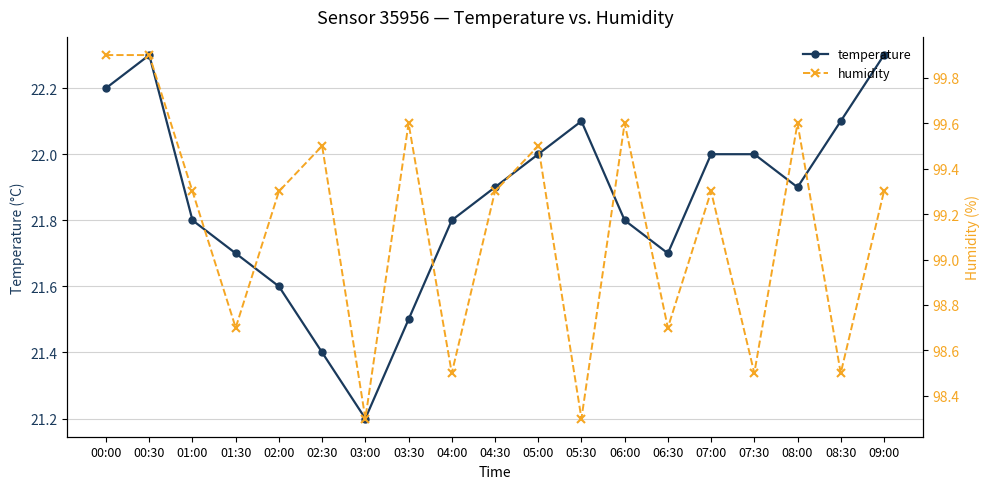

True or false: humidity and temperature cross at least once.

False